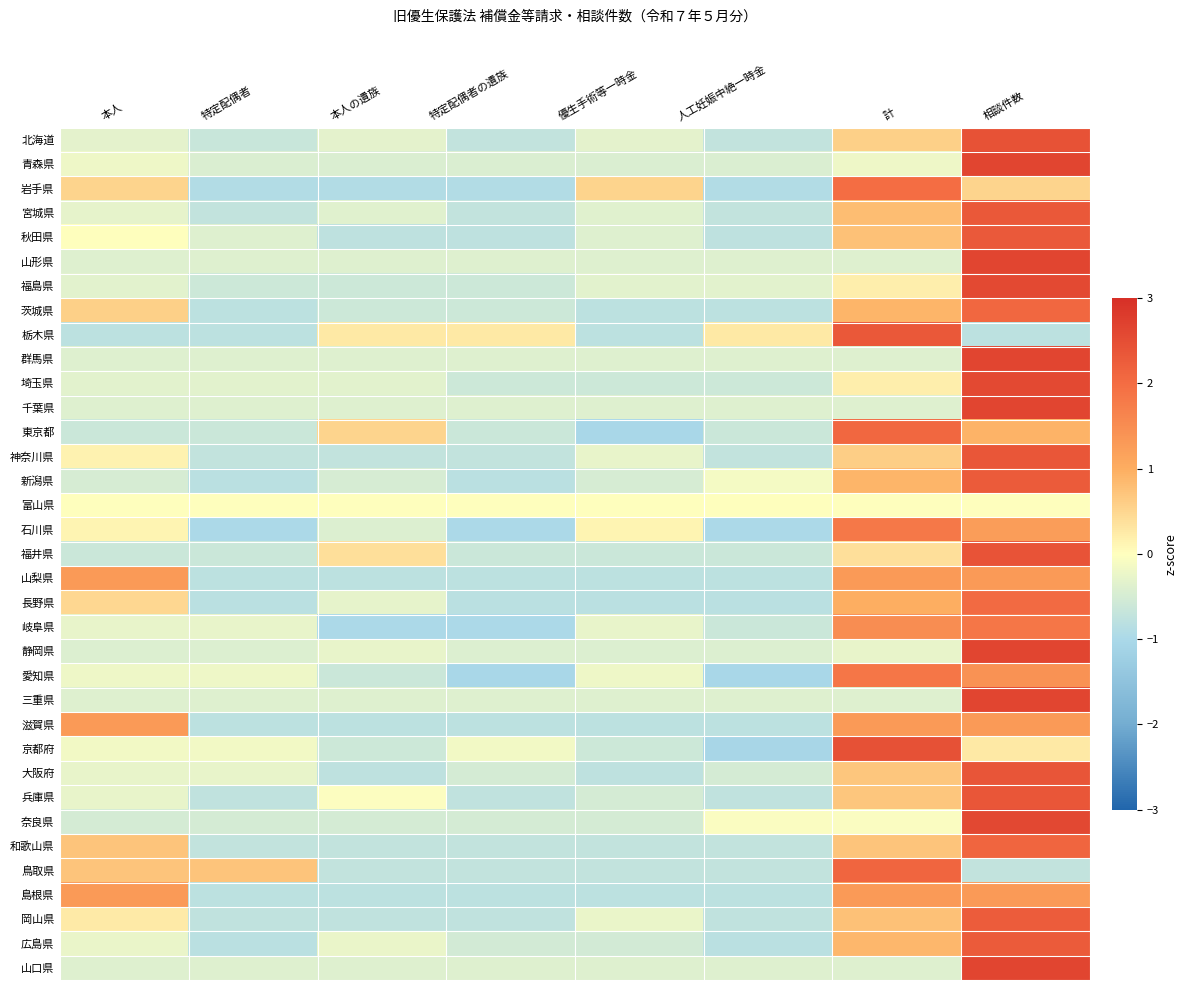

What is the total value across all series at 本人の遺族?

-15.4